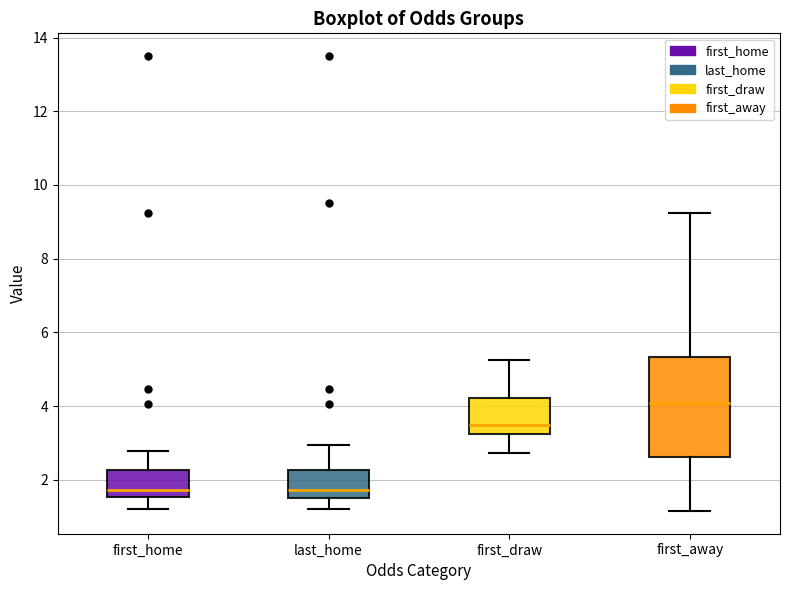

Reading left to right, transcribe this box plot: for each box, give where its median line is, the range the box spans, and where its two whiskers end, as read against the y-axis. The values are not printed on the chart, so give them approximately, as read against the axis.

first_home: median 1.8, box 1.6 to 2.2, whiskers 1.2 to 2.8
last_home: median 1.8, box 1.6 to 2.2, whiskers 1.2 to 3.0
first_draw: median 3.4, box 3.2 to 4.2, whiskers 2.8 to 5.2
first_away: median 4.0, box 2.6 to 5.4, whiskers 1.2 to 9.2